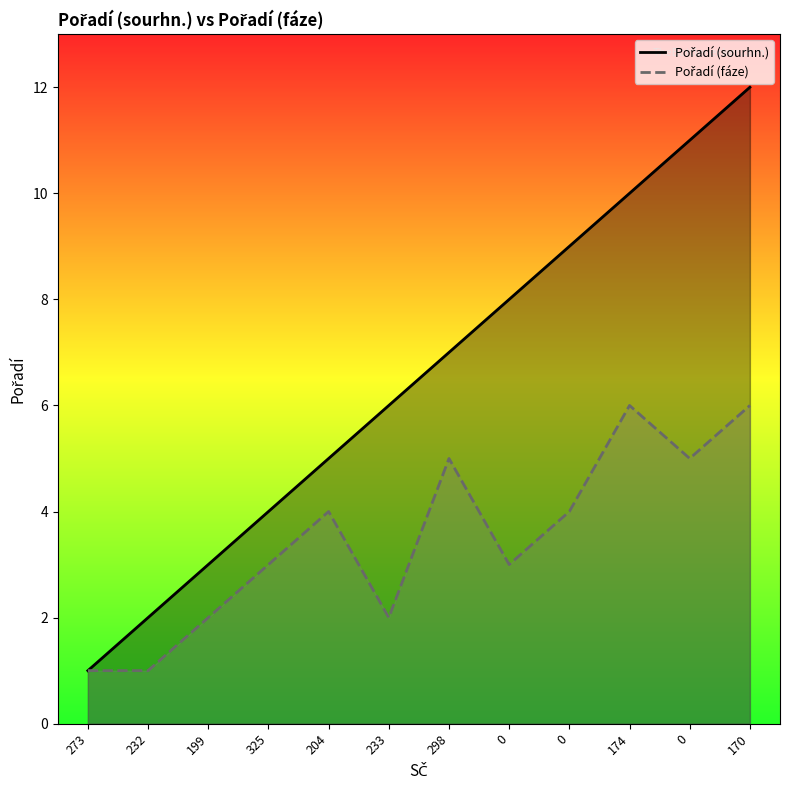

What are all the series names shown in the legend?

Pořadí (sourhn.), Pořadí (fáze)